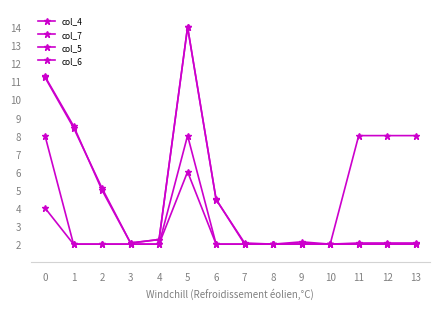

Rank the categories by col_4 value from highest to lowest.

5, 0, 1, 2, 6, 4, 9, 3, 7, 11, 12, 13, 8, 10